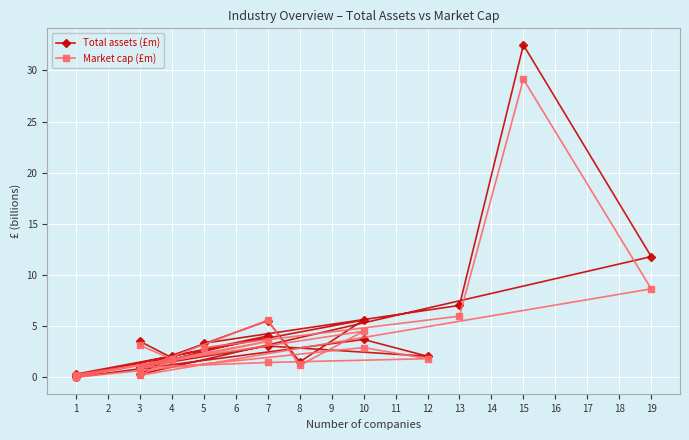

At 10, list the series in order from smallest to largest.

Market cap (£m), Total assets (£m)